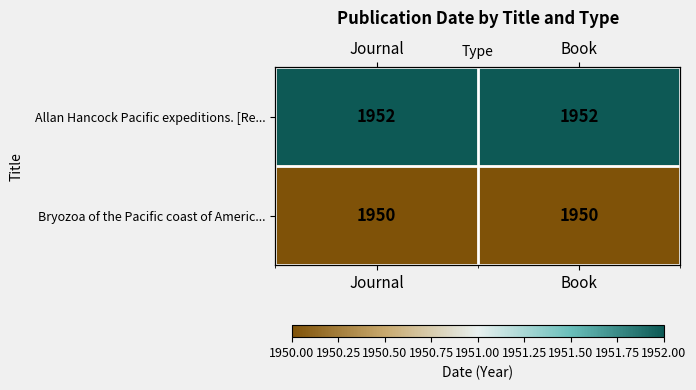

Which series has the largest total across all categories?

Allan Hancock Pacific expeditions. [Re...